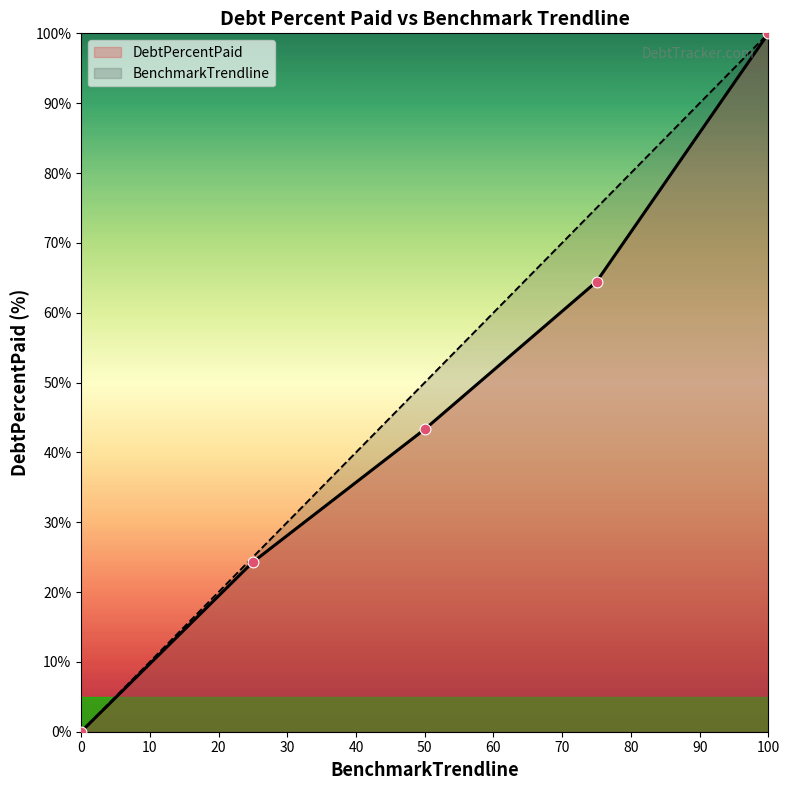

At how many categories does at least one series exceed 81?

1